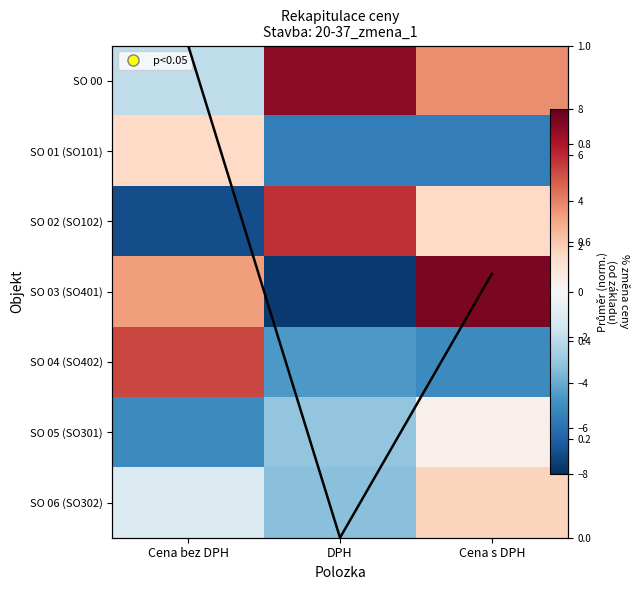

The value of SO 02 (SO102) at DPH is 5.9. True or false?

True